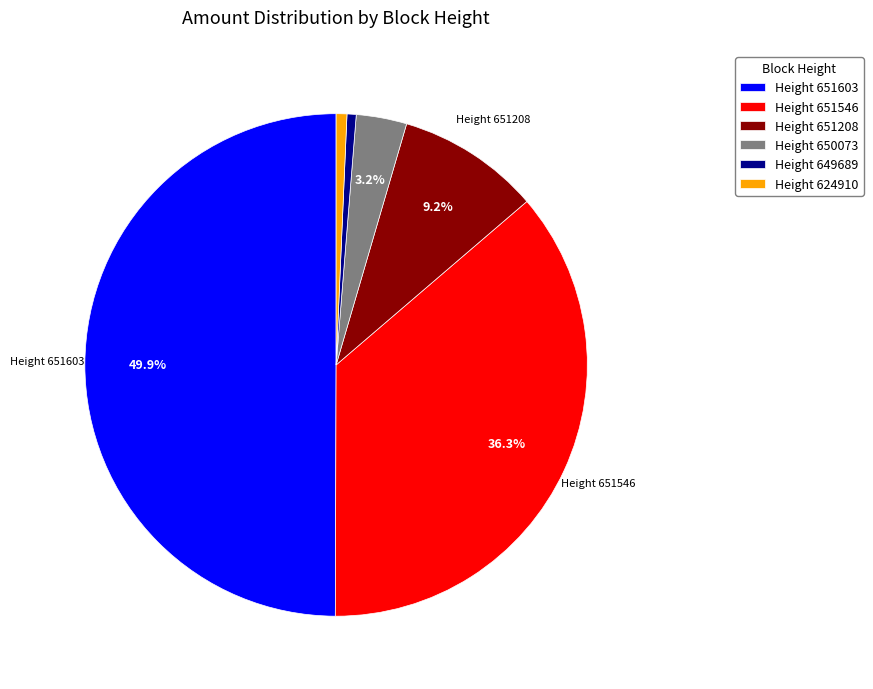

Does Height 649689 account for over 50% of the chart?

No